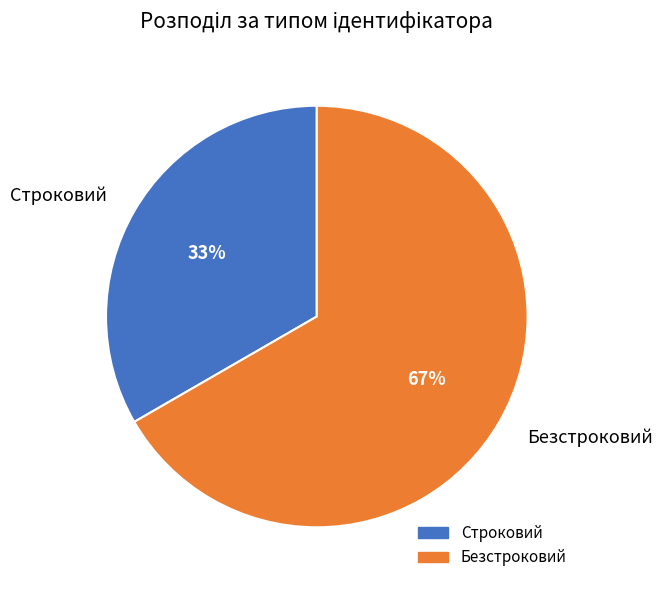

True or false: Строковий accounts for 33% of the total.

True